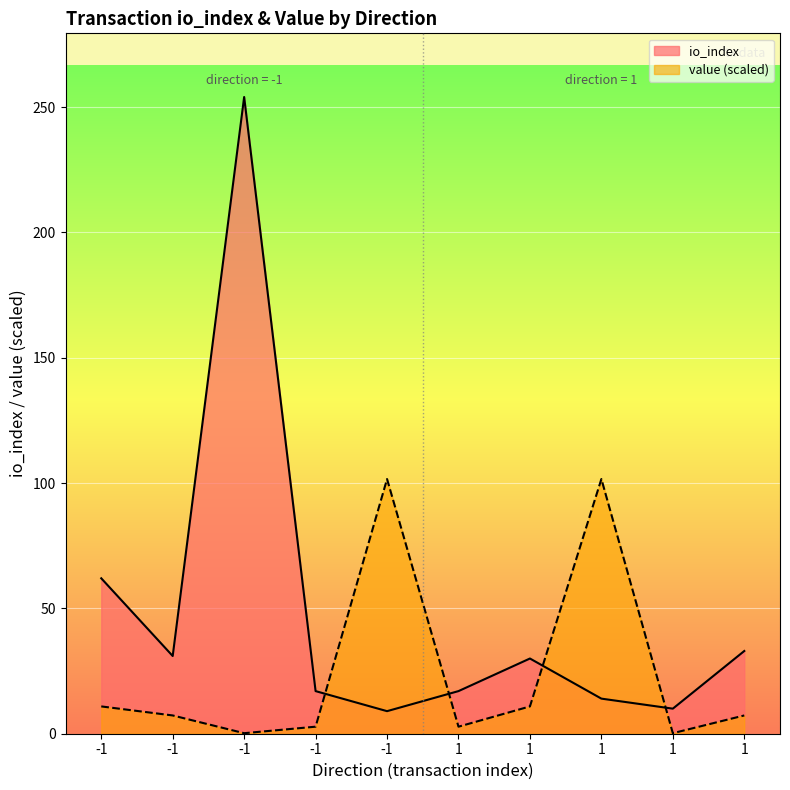

At which label does value reach its peak?

-1